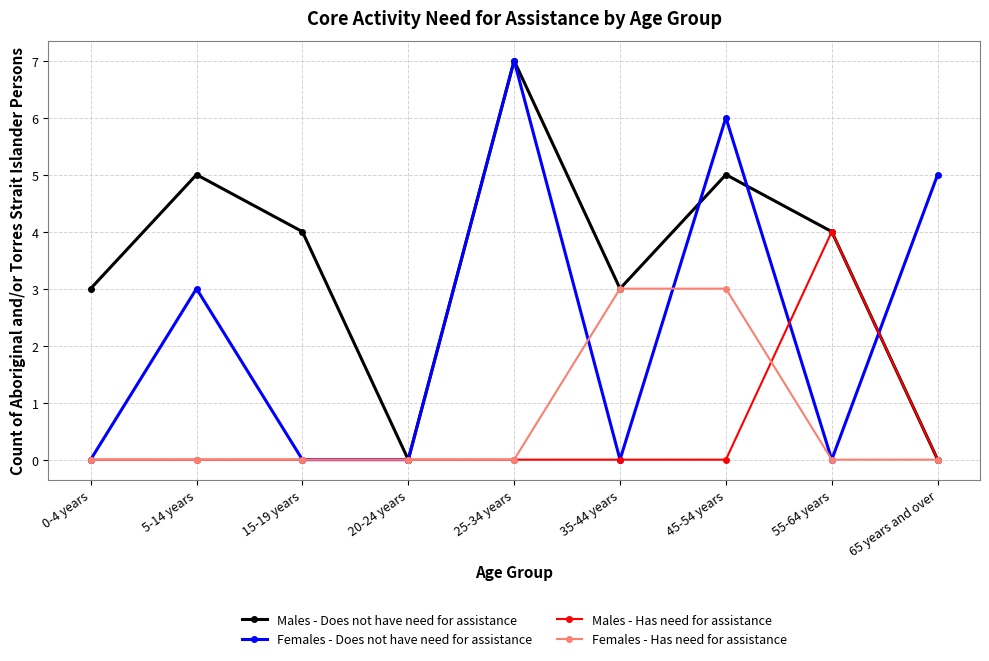

Is the value of Females - Does not have need for assistance at 5-14 years greater than the value of Males - Has need for assistance at 55-64 years?

No